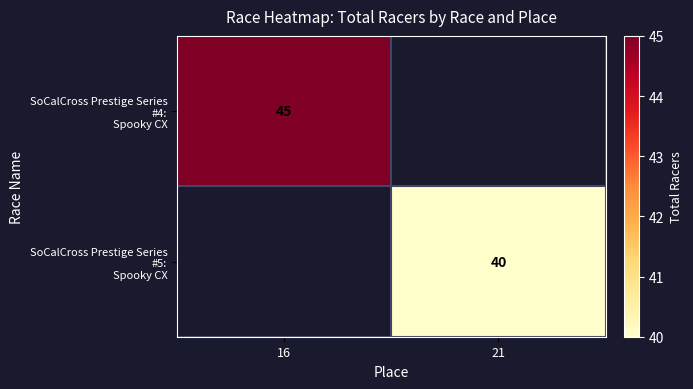

At how many categories does at least one series exceed 42?

1